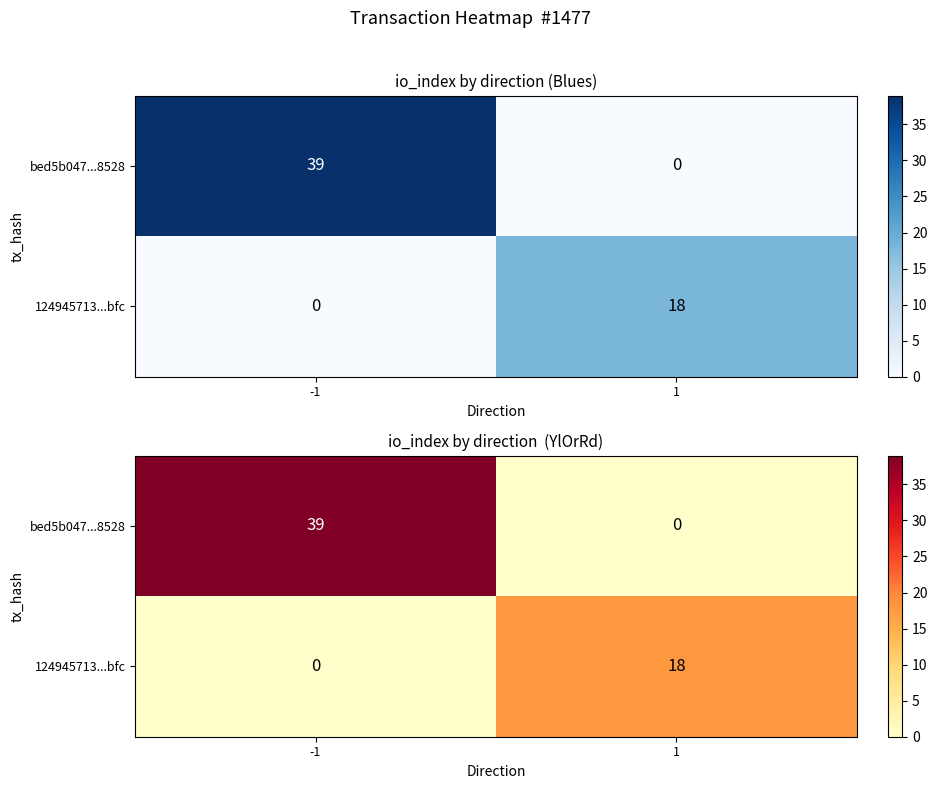

What is the total value across all series at -1?

39